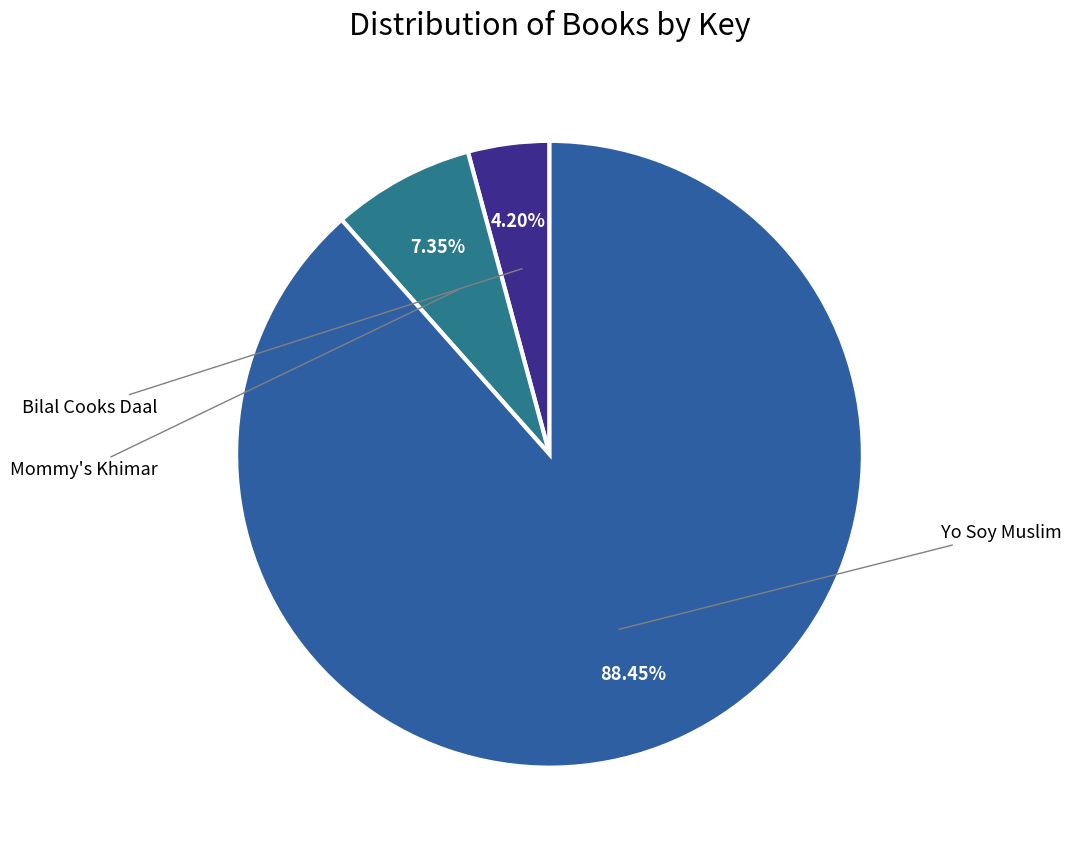

Is Yo Soy Muslim the majority of the pie?

Yes